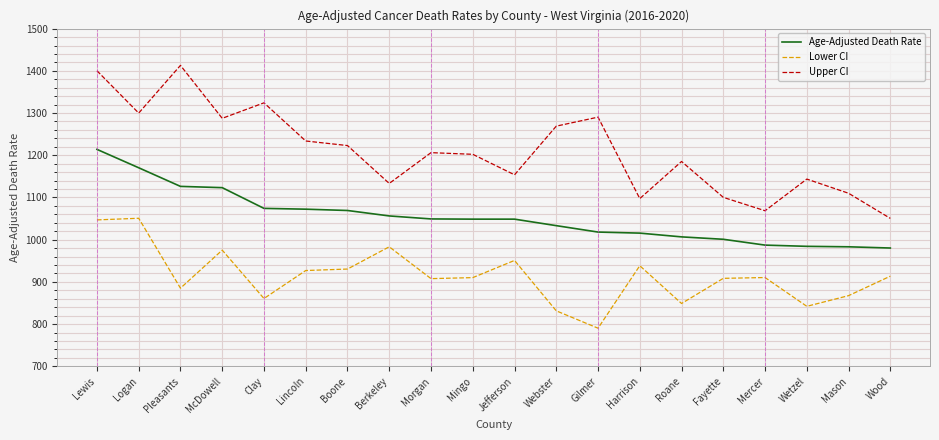

What is the difference between the highest and lowest values at Boone?

292.5